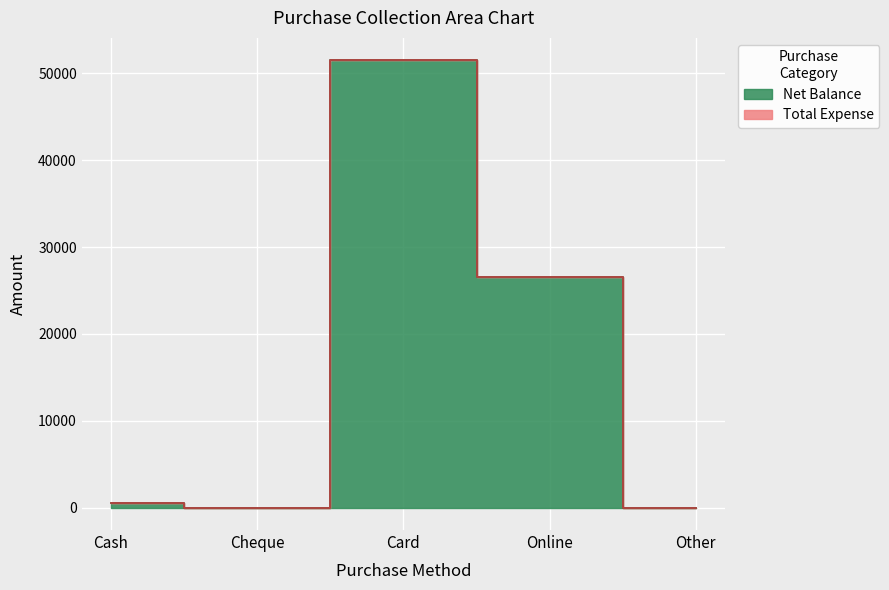

Reading left to right, list all the values displayed in this chart.

500	0	51500	26500	0